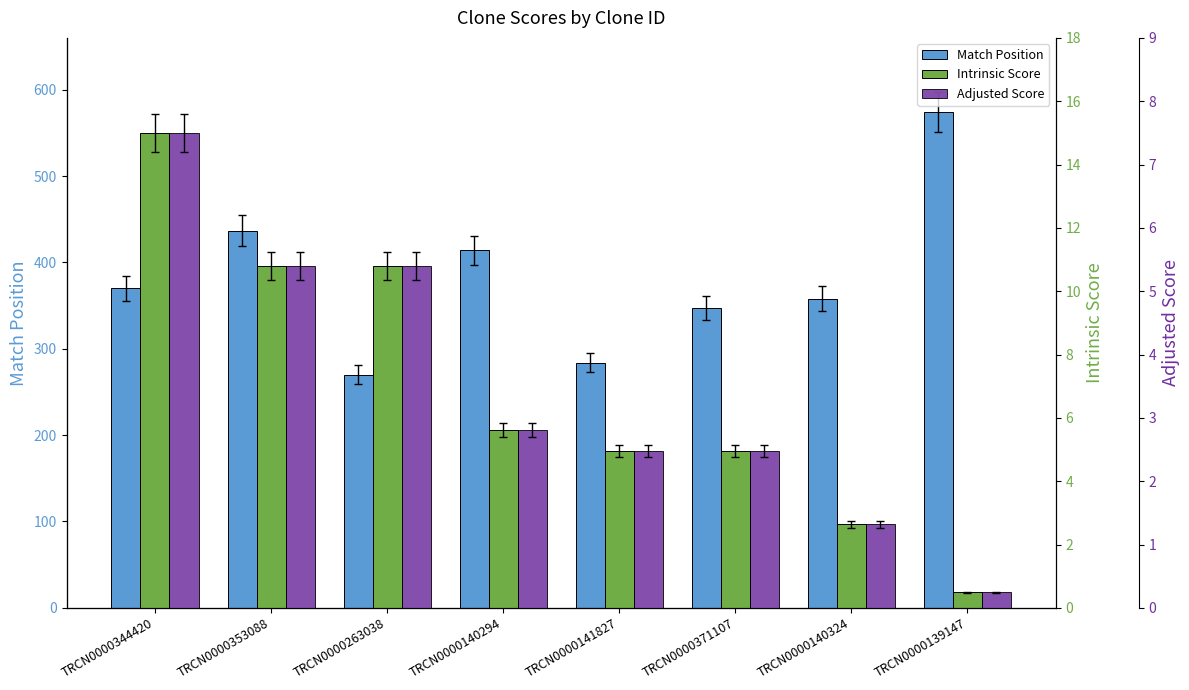

What are all the series names shown in the legend?

Match Position, Intrinsic Score, Adjusted Score